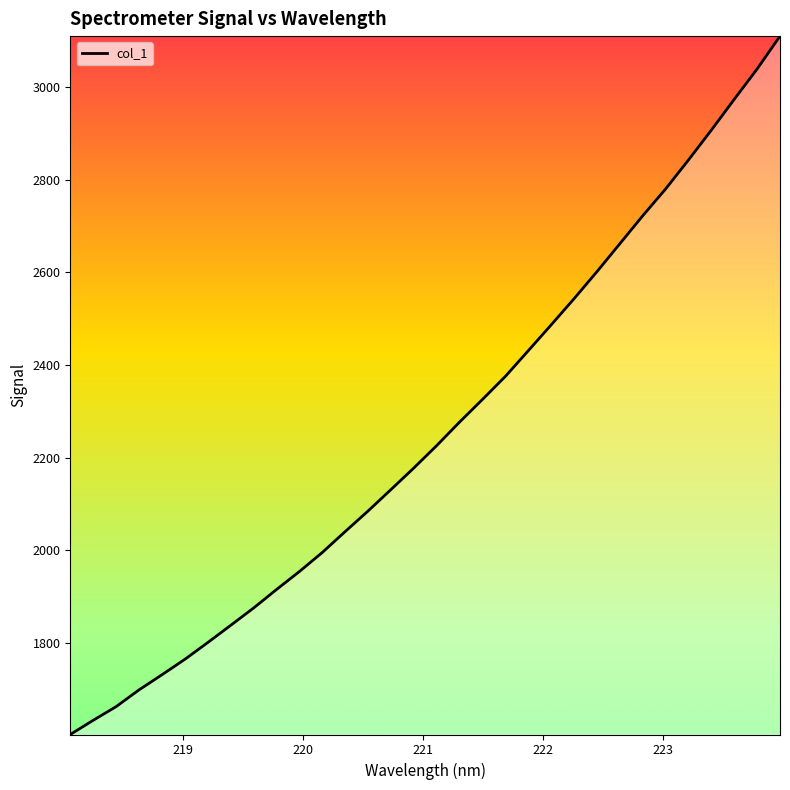

What is the smallest value displayed?

1602.8